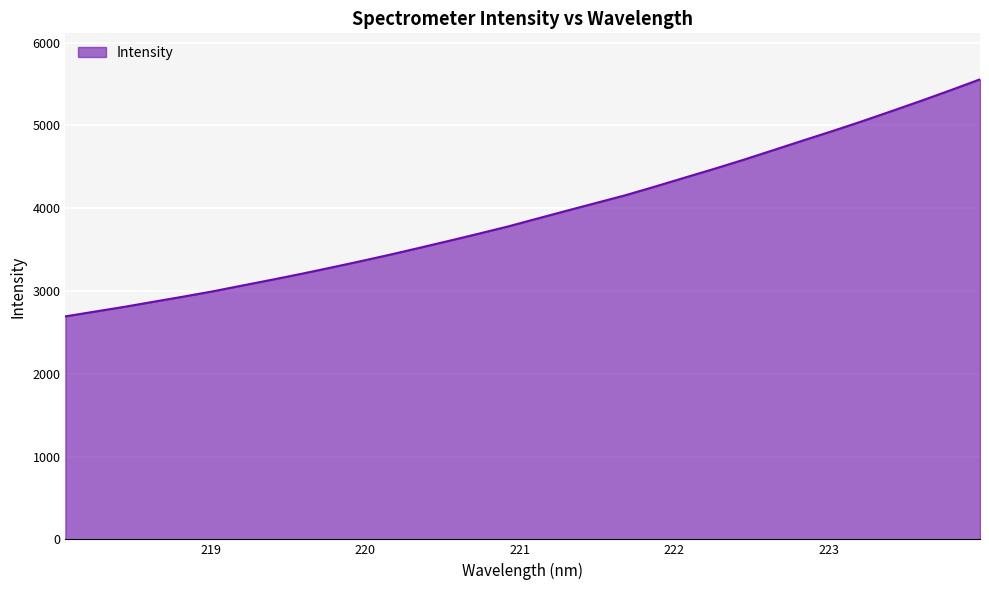

What is the minimum value shown in the chart?

2693.9